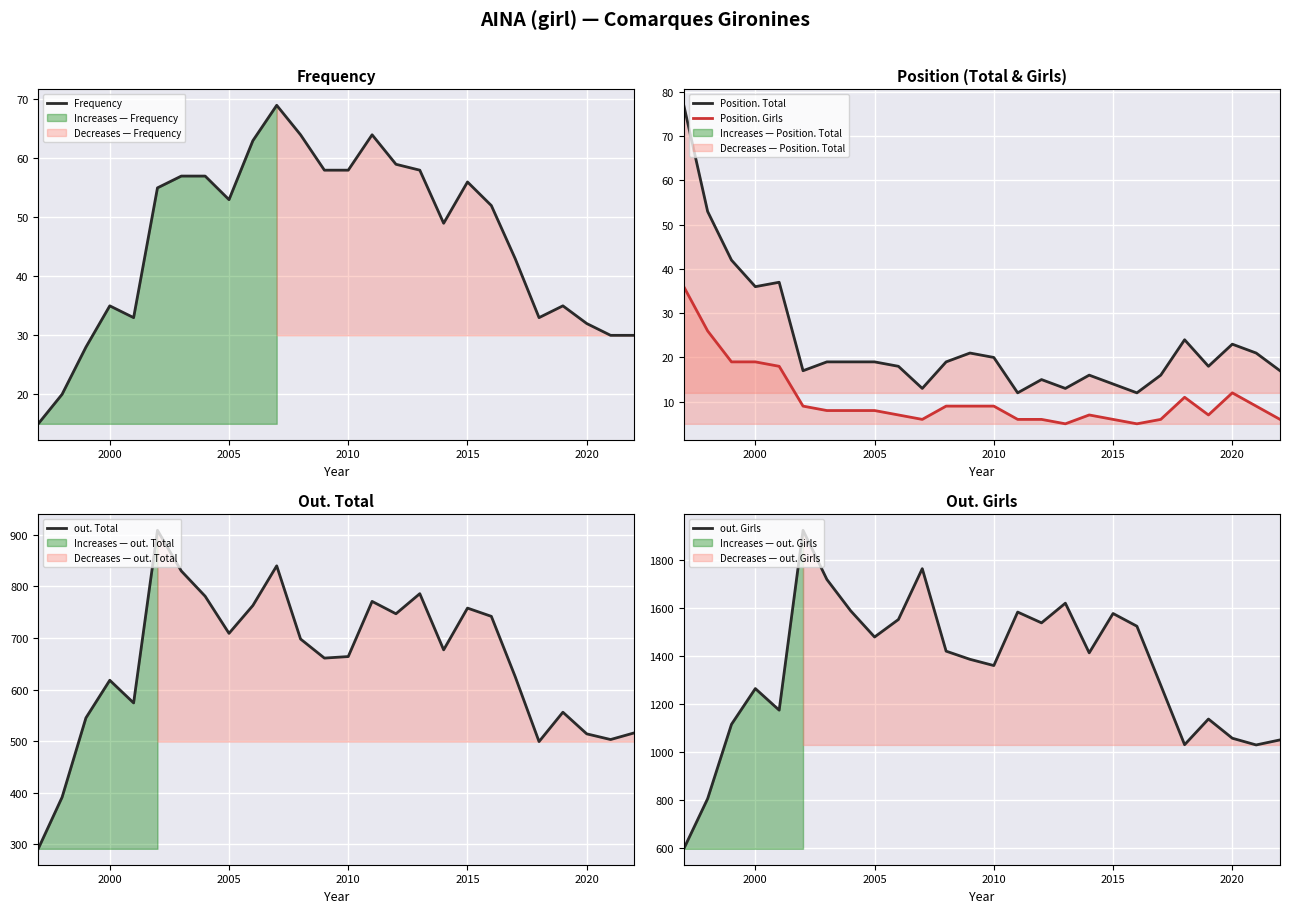

True or false: Position. Girls has more than 1 interior local peaks.

True